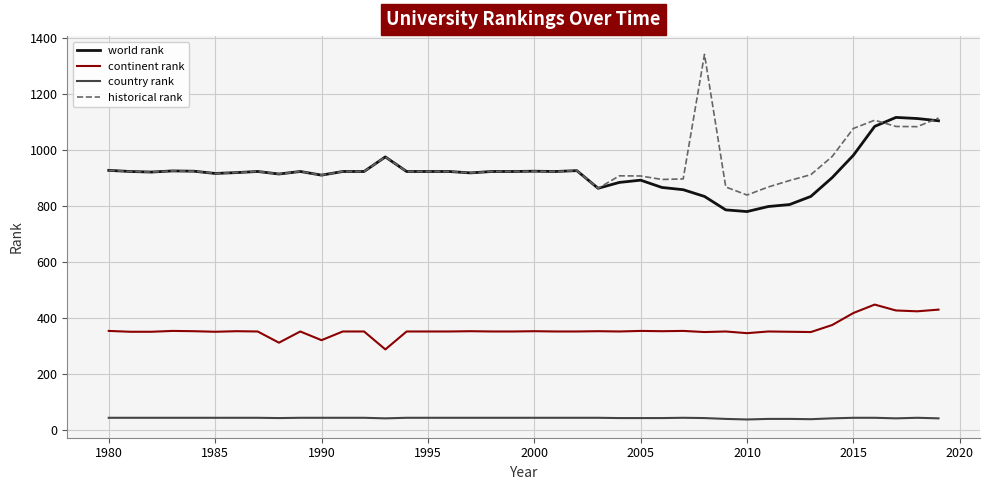

True or false: world rank and continent rank cross at least once.

False